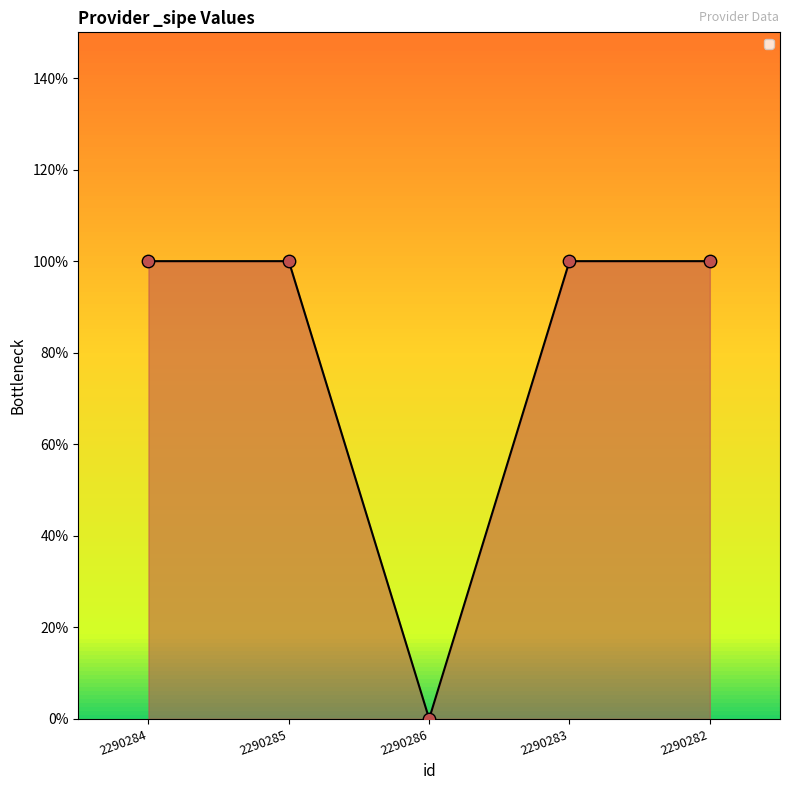

Is this an area chart (filled region under the line)?

Yes